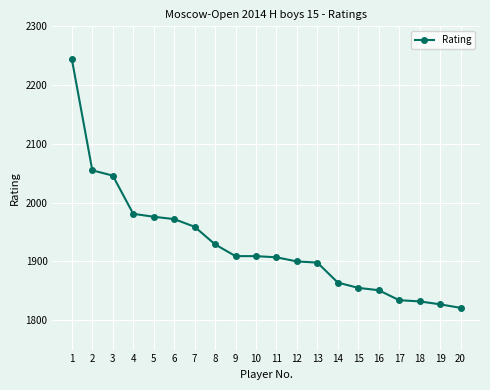

How many lines are shown in the chart?

1